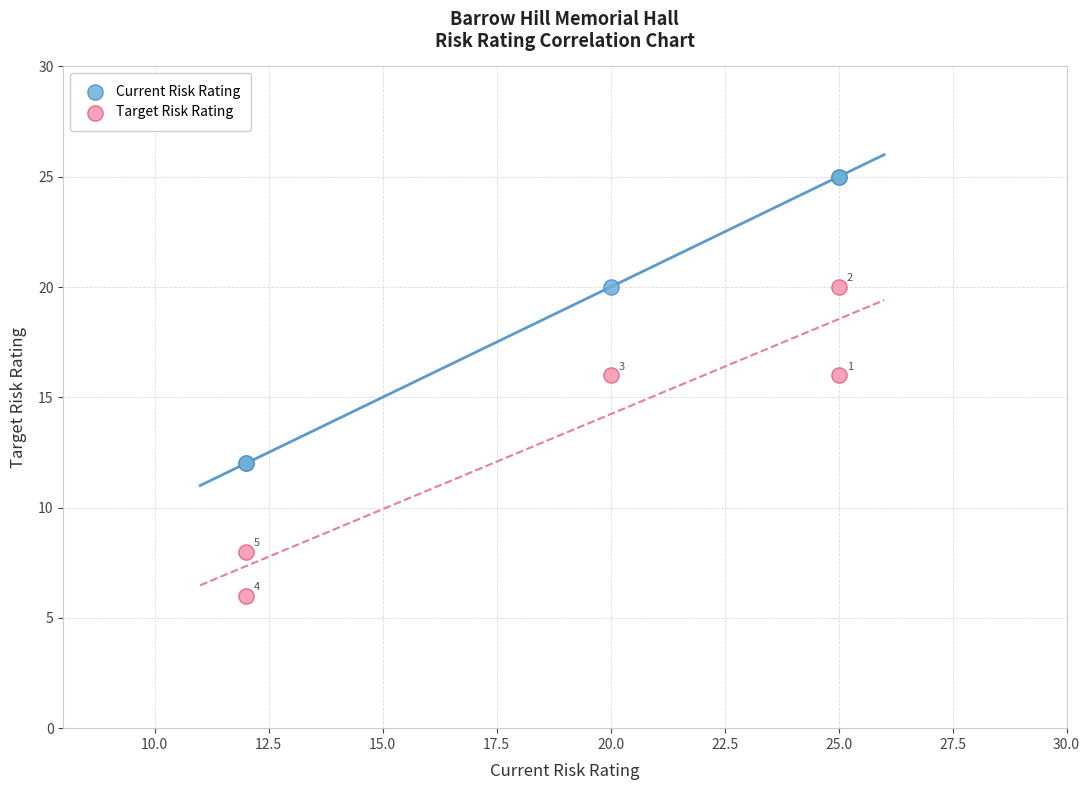

Which series has the widest spread of Y values?

Target Risk Rating